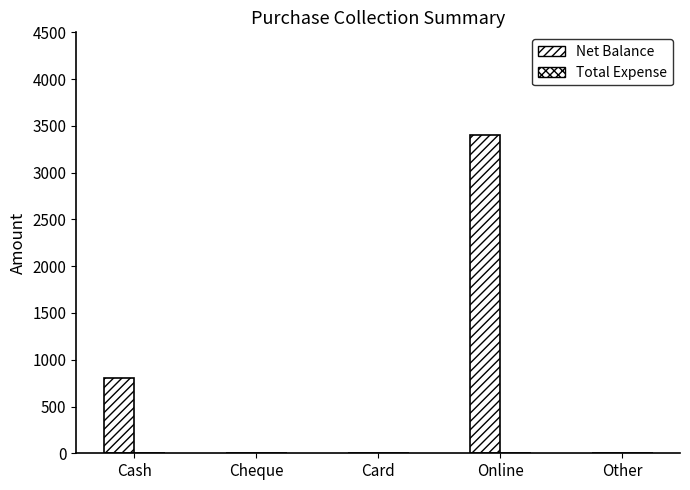

Count the number of categories in the chart.

5